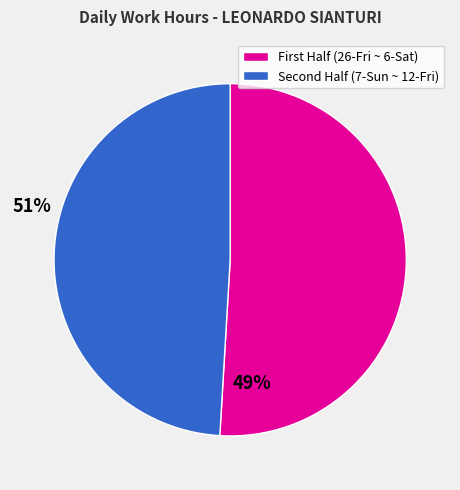

Is there any slice that represents more than half of the pie?

Yes